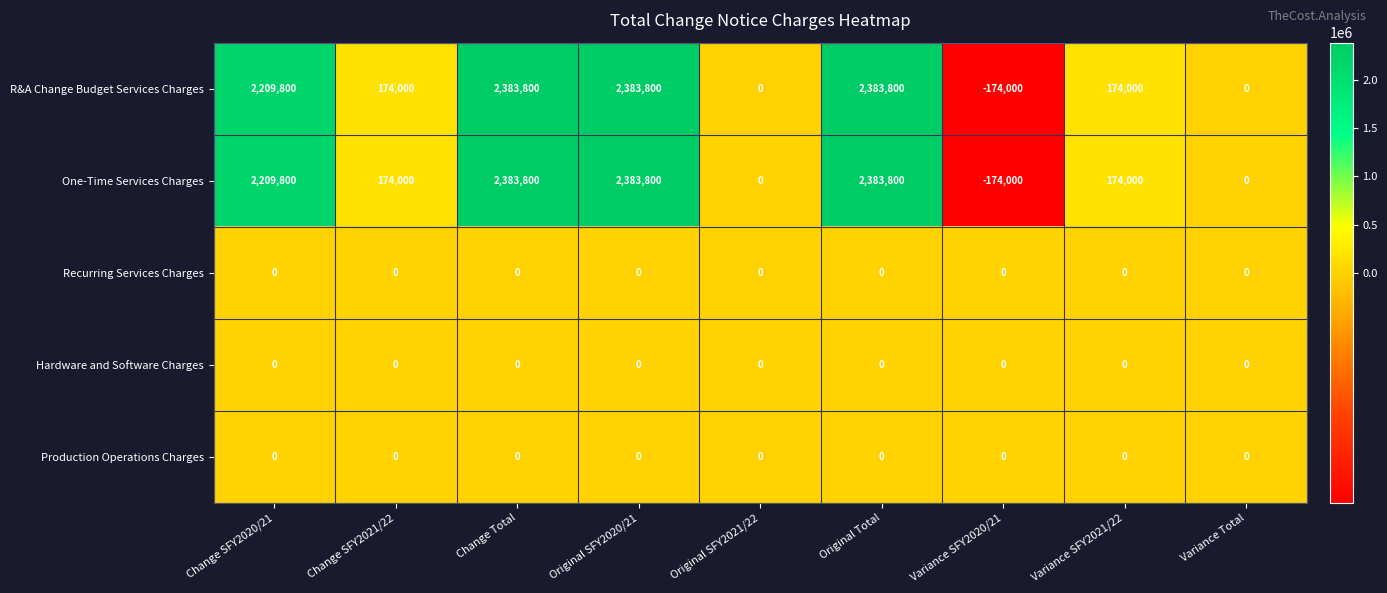

At how many categories does at least one series exceed 308583?

4